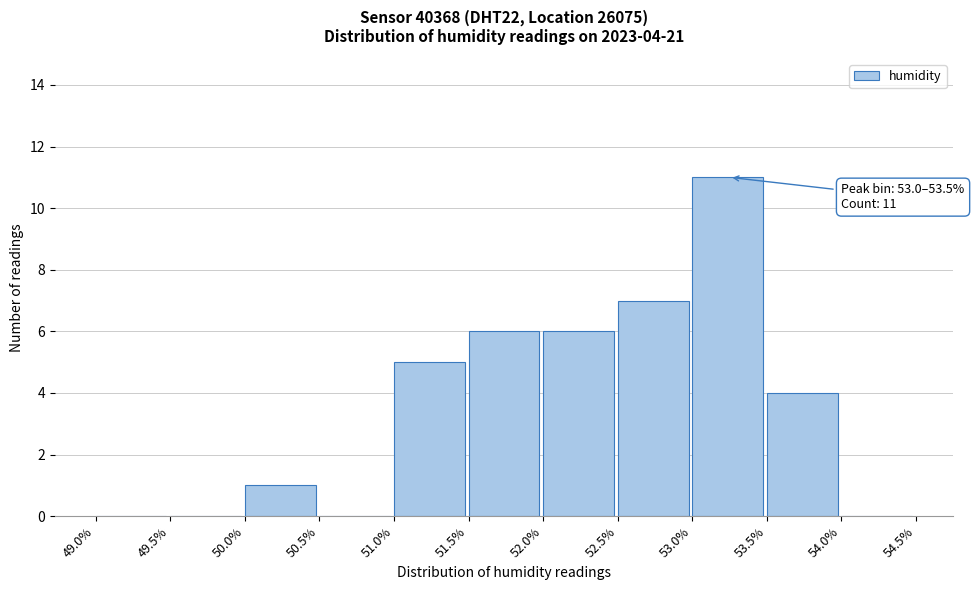

Over which range of the x-axis is the bar tallest?

53.0% to 53.5%